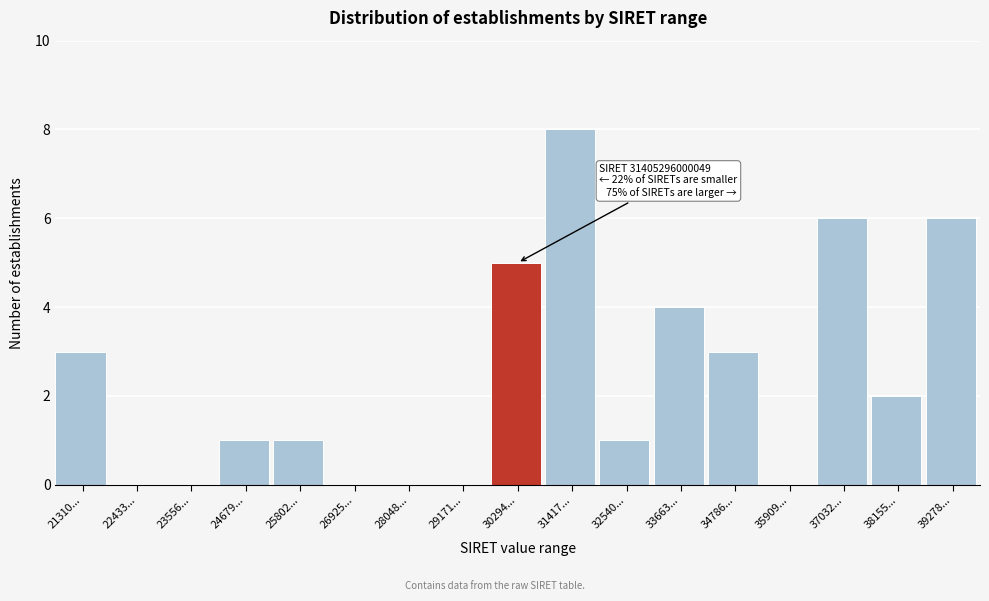

Reading left to right, what are all the values shown in this chart?

21310...=3	22433...=0	23556...=0	24679...=1	25802...=1	26925...=0	28048...=0	29171...=0	30294...=5	31417...=8	32540...=1	33663...=4	34786...=3	35909...=0	37032...=6	38155...=2	39278...=6